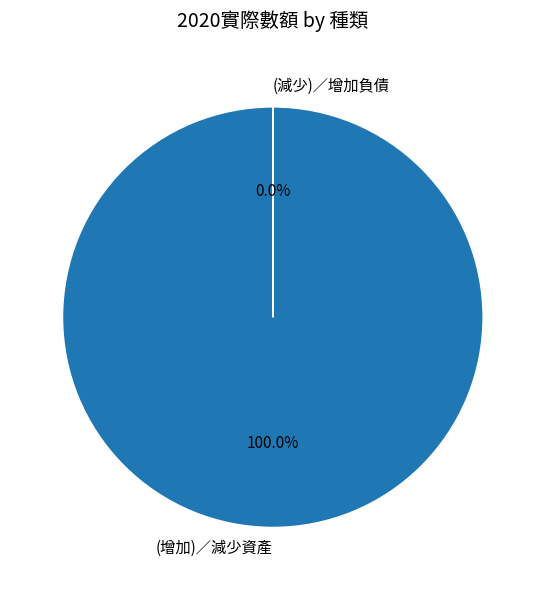

Which slice represents more than half of the pie?

(增加)／減少資產